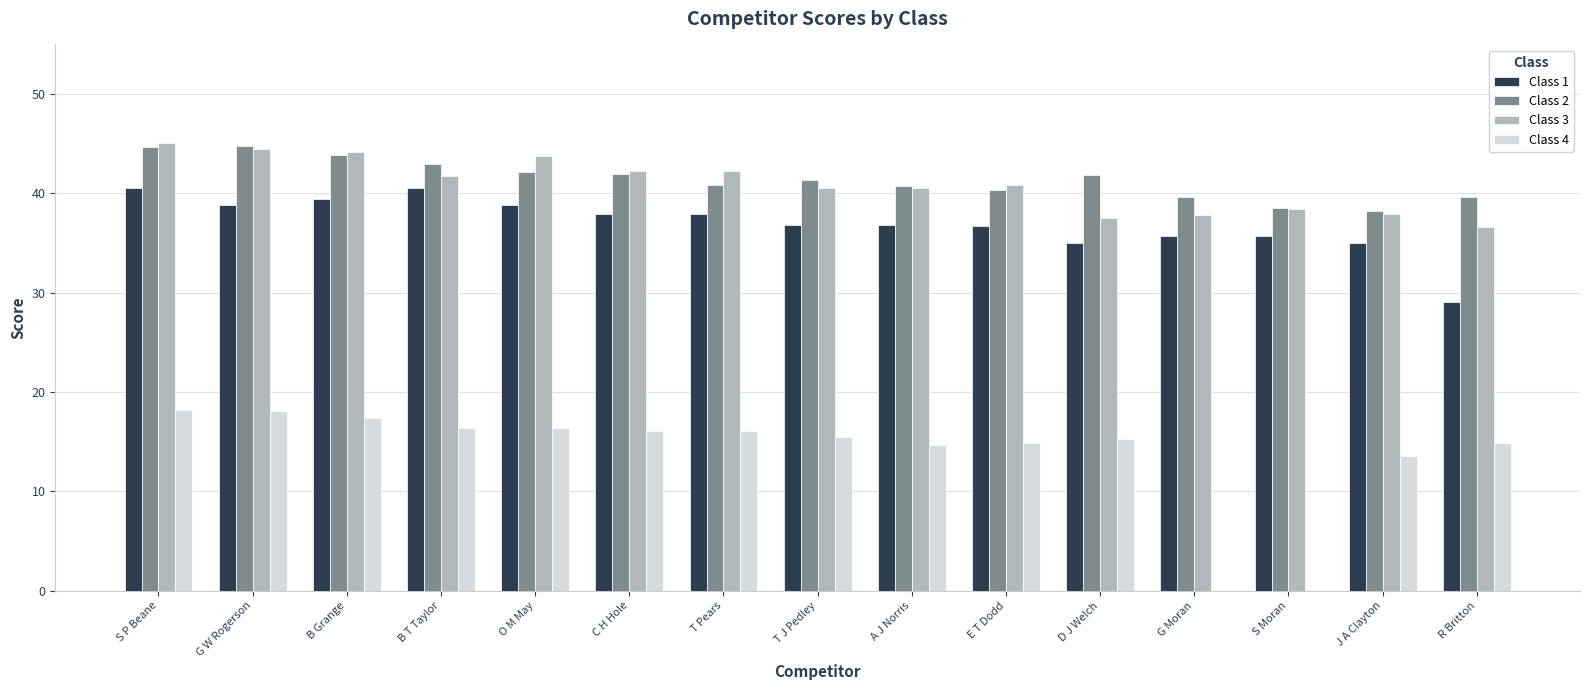

What is the sum of all Class 3 values?

614.0